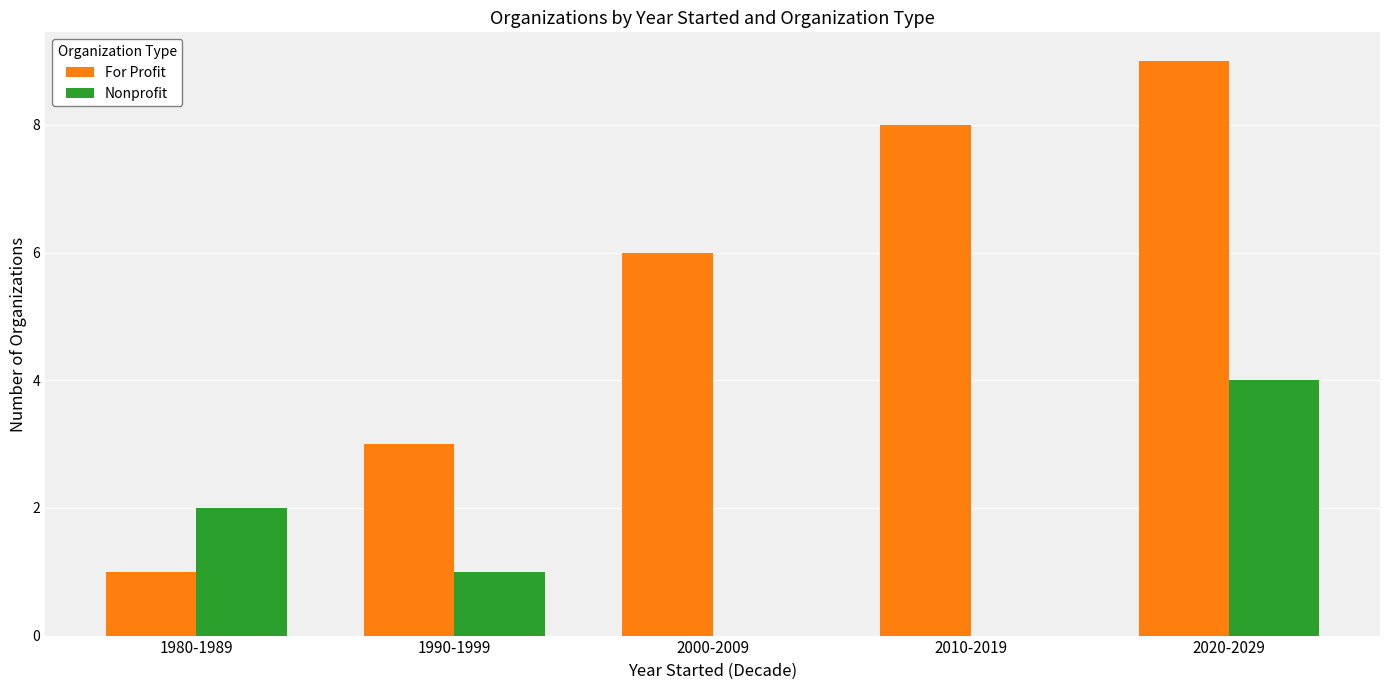

What is the sum of the For Profit values at 1990-1999 and 1980-1989?

4